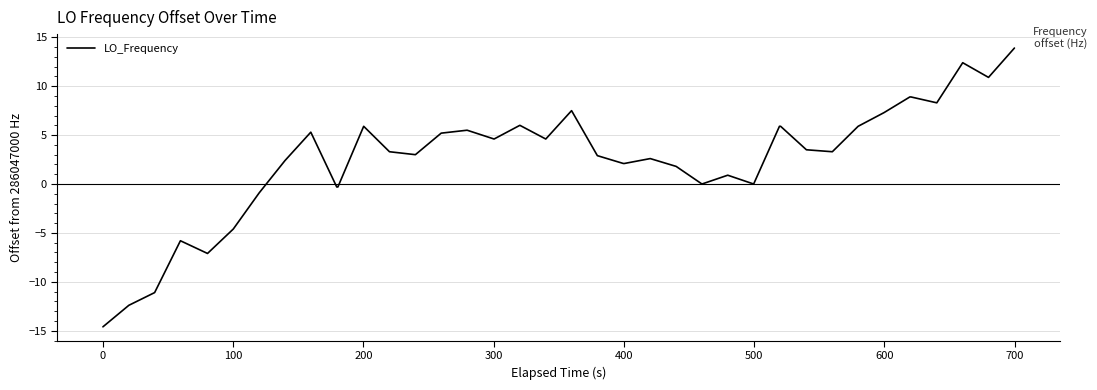

What is the smallest value displayed?

-14.6